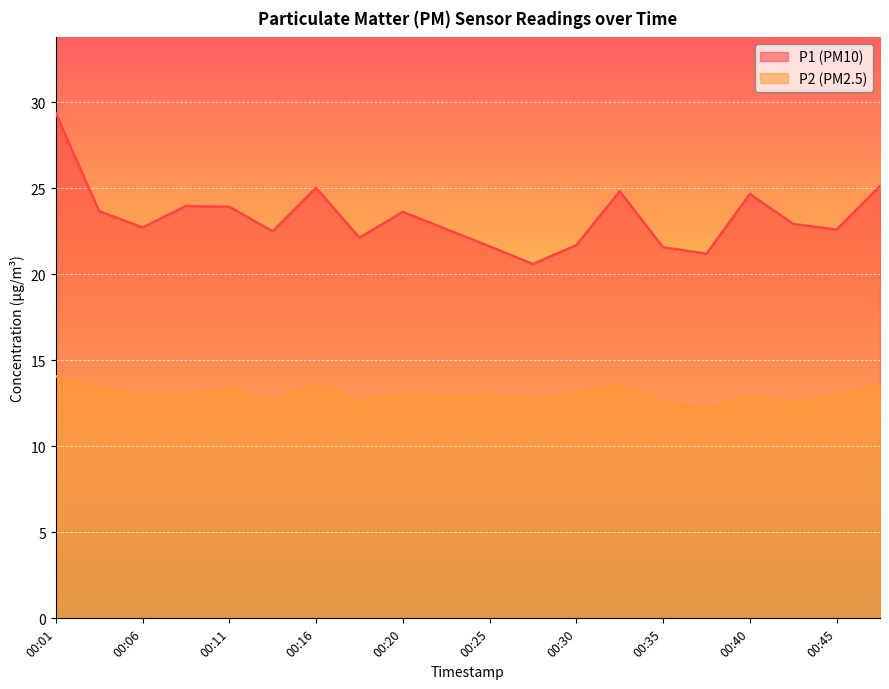

What is the difference between the maximum and second lowest values in the P2 series?

1.5